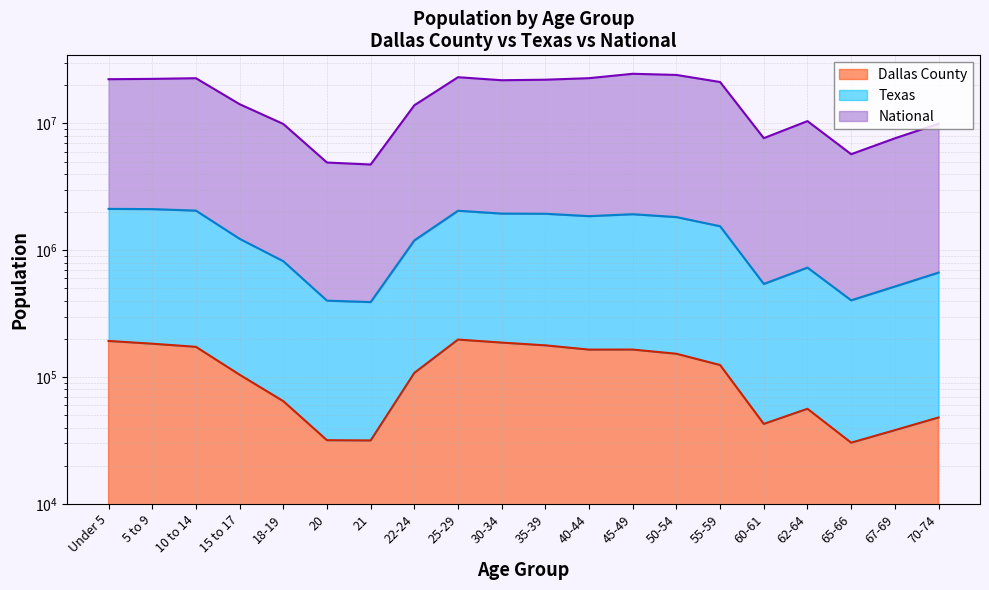

At how many categories does at least one series exceed 12205508?

12